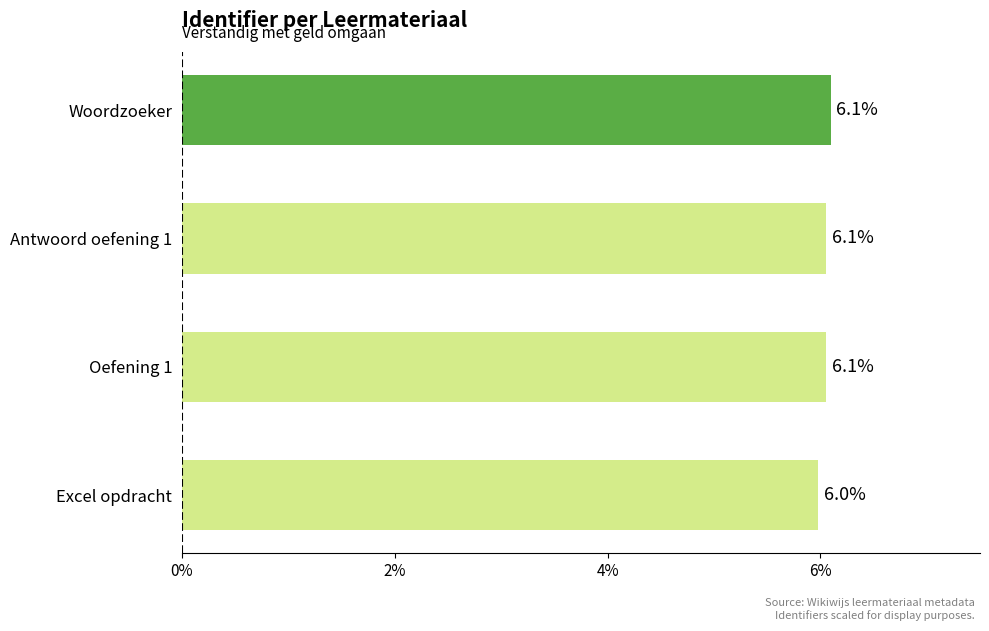

Does the chart contain stacked bars?

No